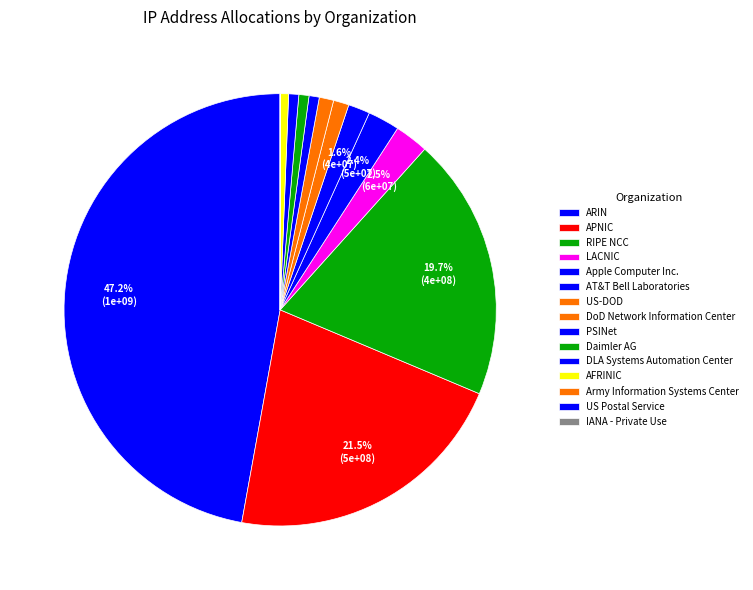

Between AFRINIC and APNIC, which is larger?

APNIC